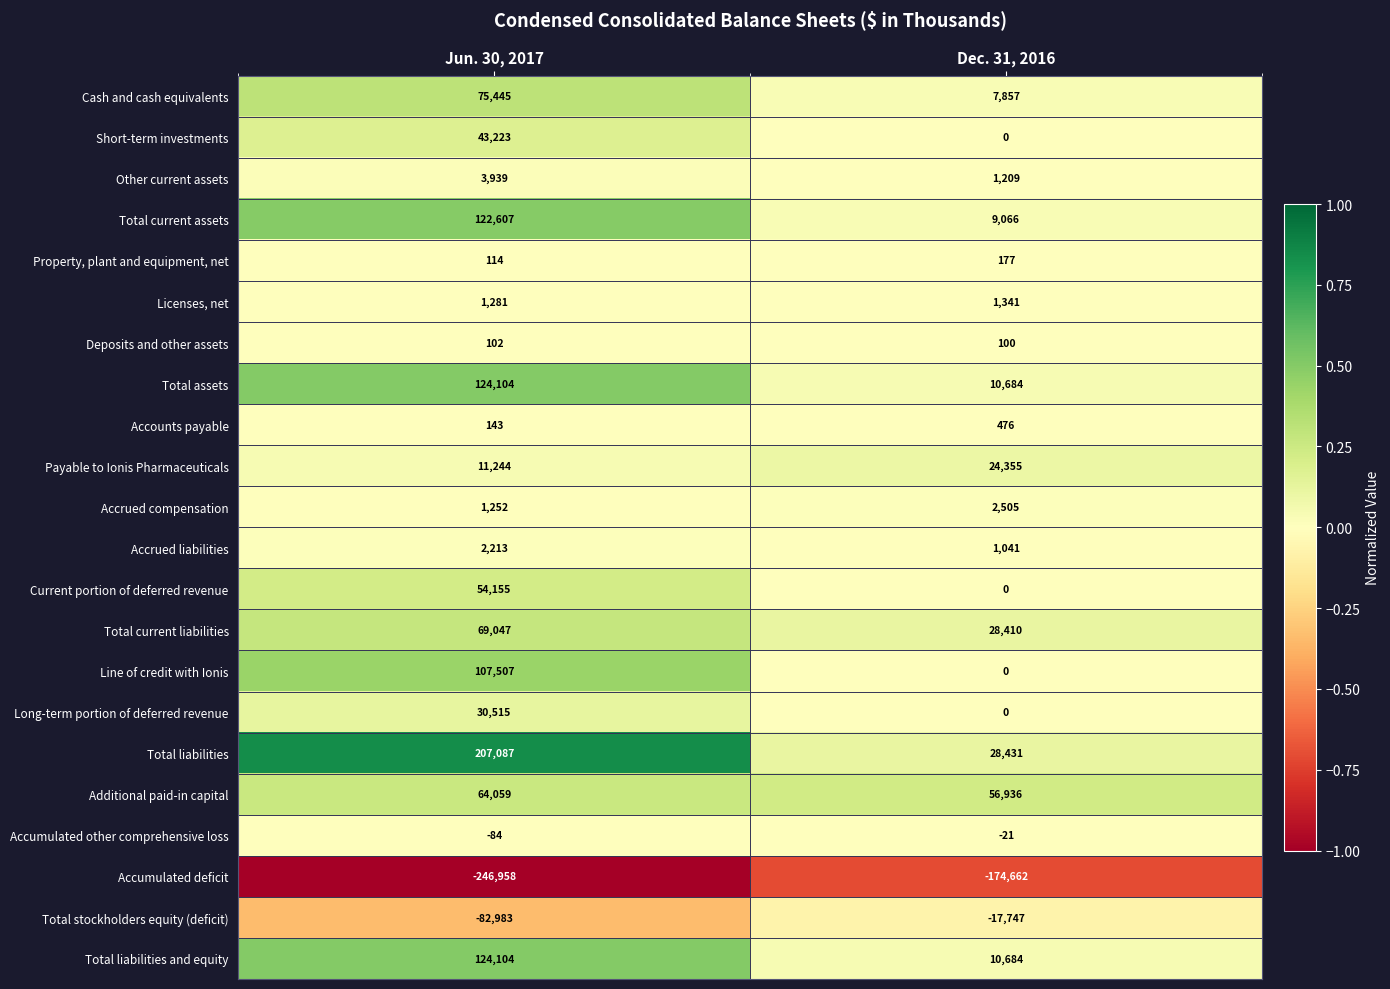

The Payable to Ionis Pharmaceuticals series shows 13997 at Dec. 31, 2016. True or false?

False